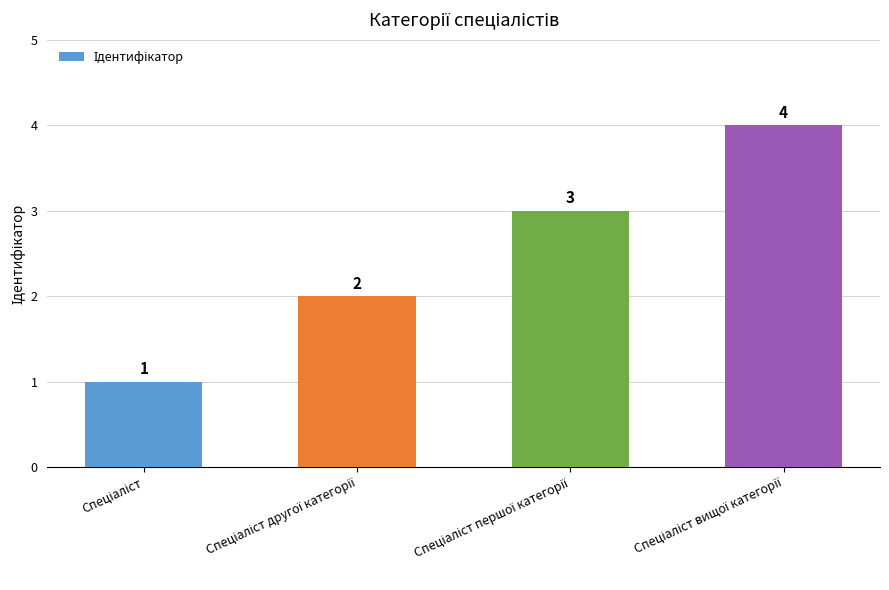

What is the value of the 1st bar from the left?

1